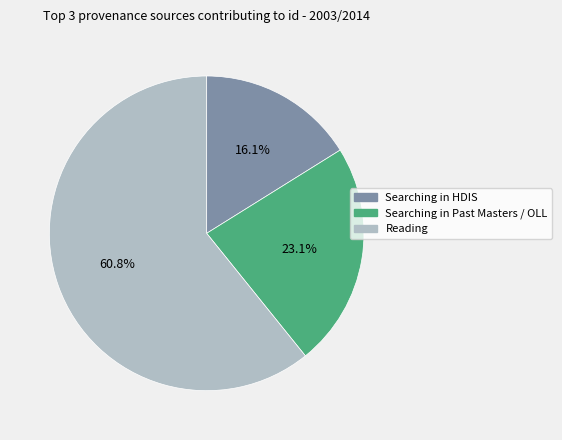

How many slices are in this pie chart?

3